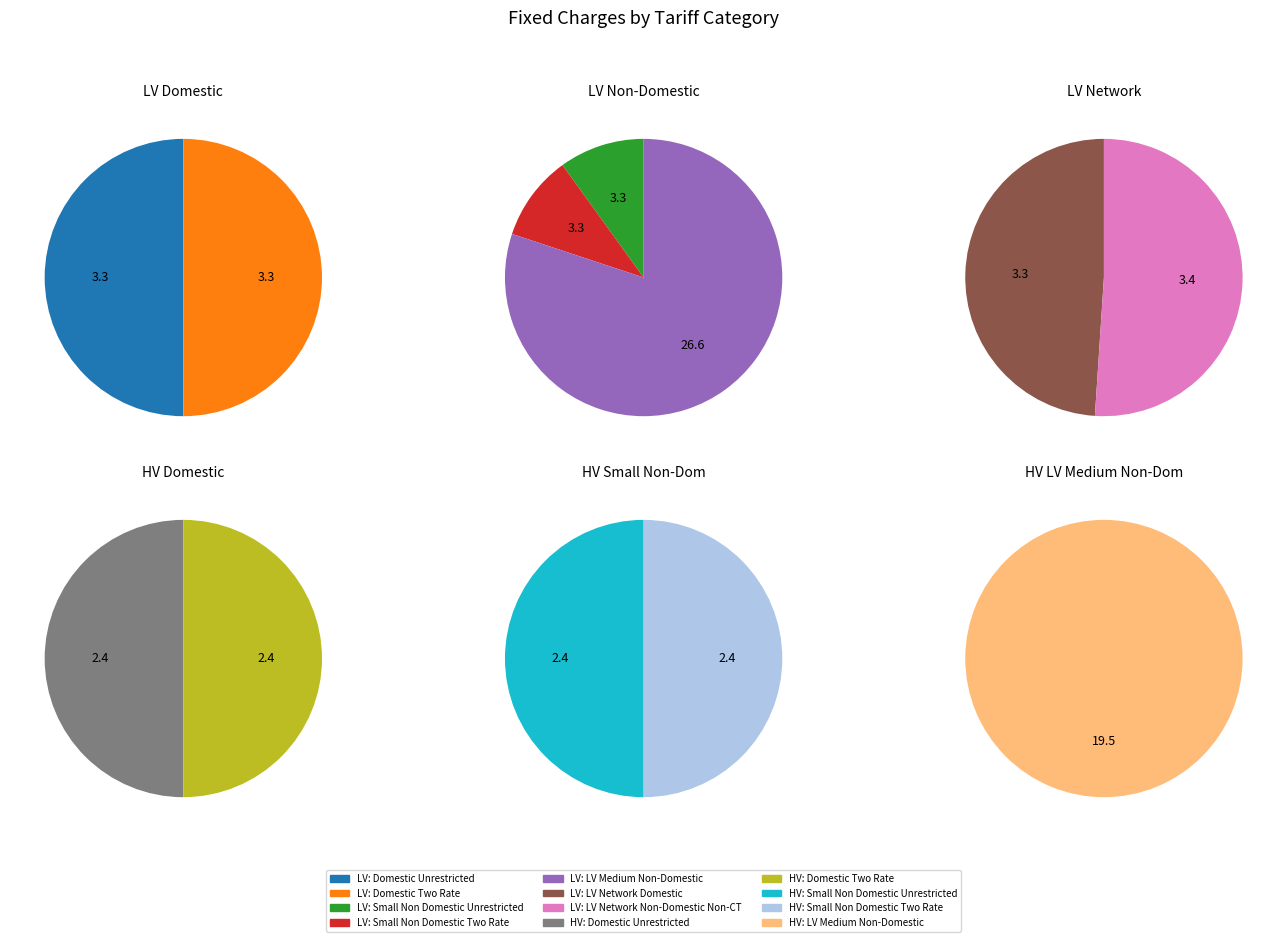

To the nearest percent, what is the average slice percentage?

8%